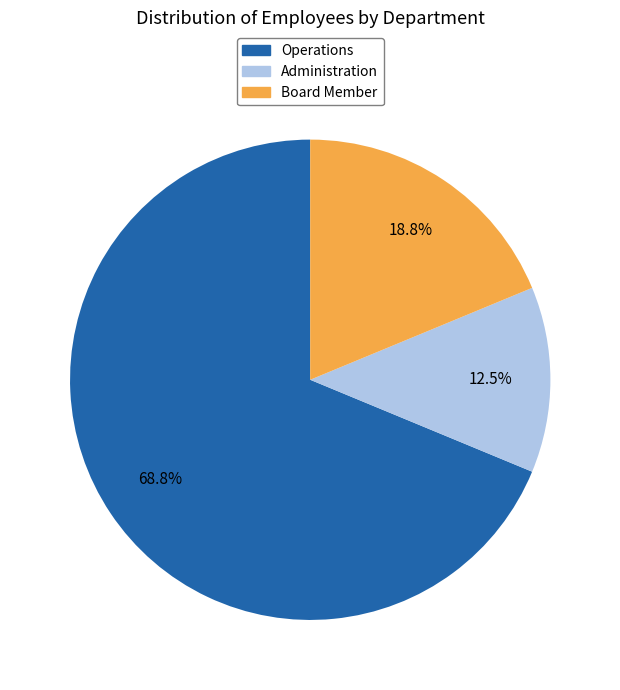

Which slice is the smallest?

Administration